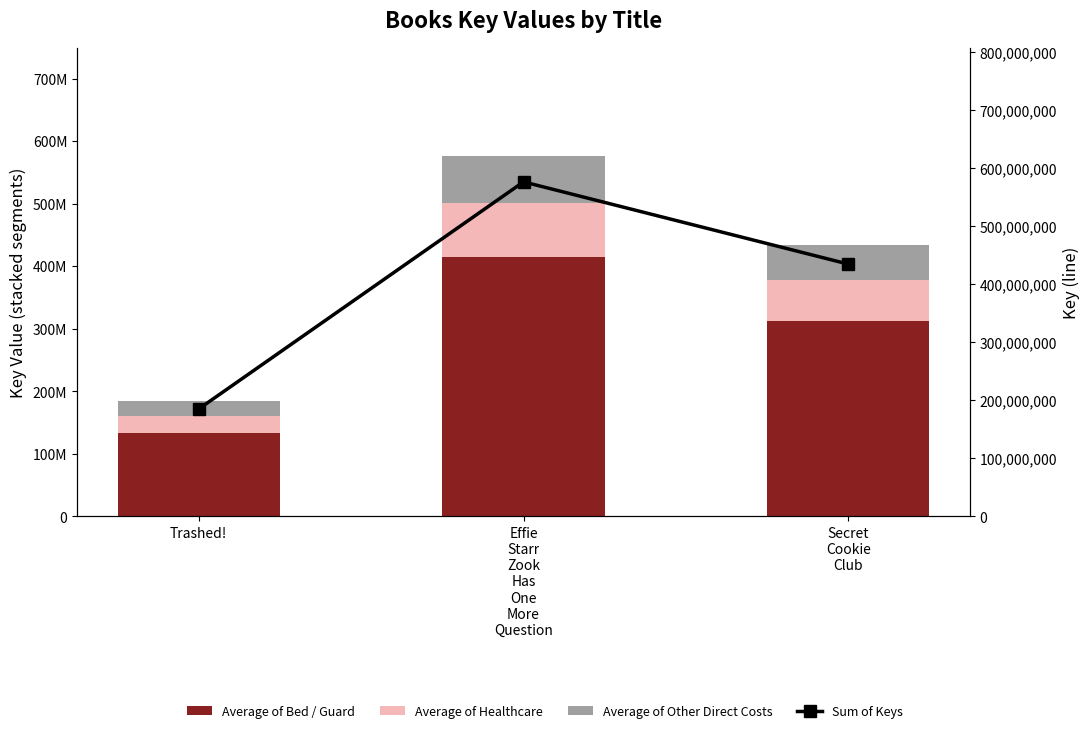

What is the greatest value displayed?

576084832.0